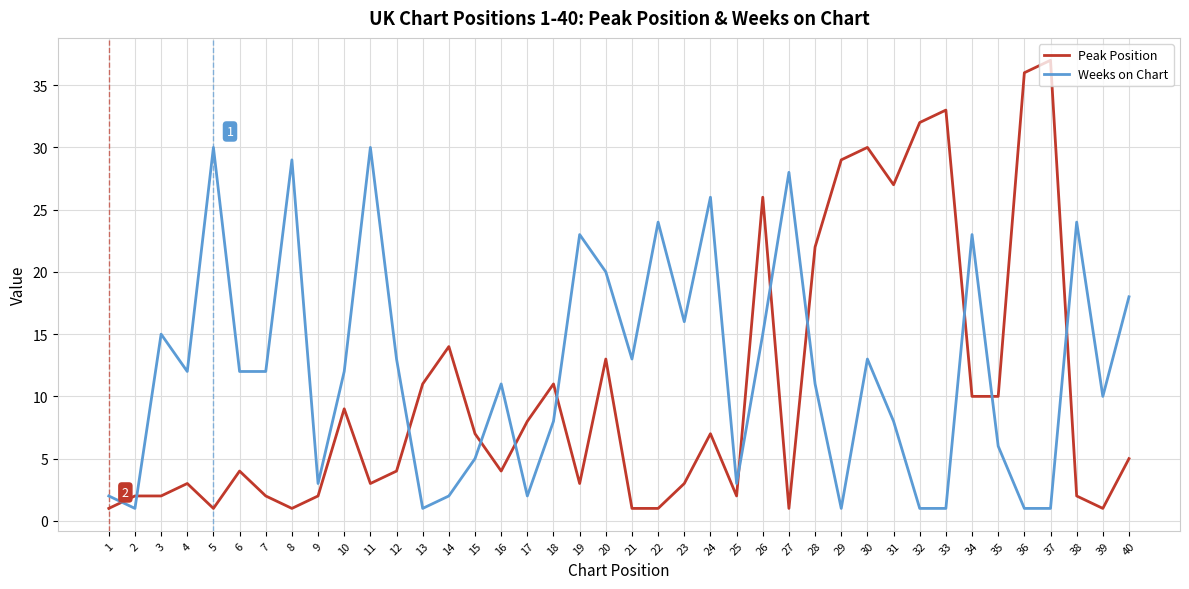

What is the greatest value displayed?

37